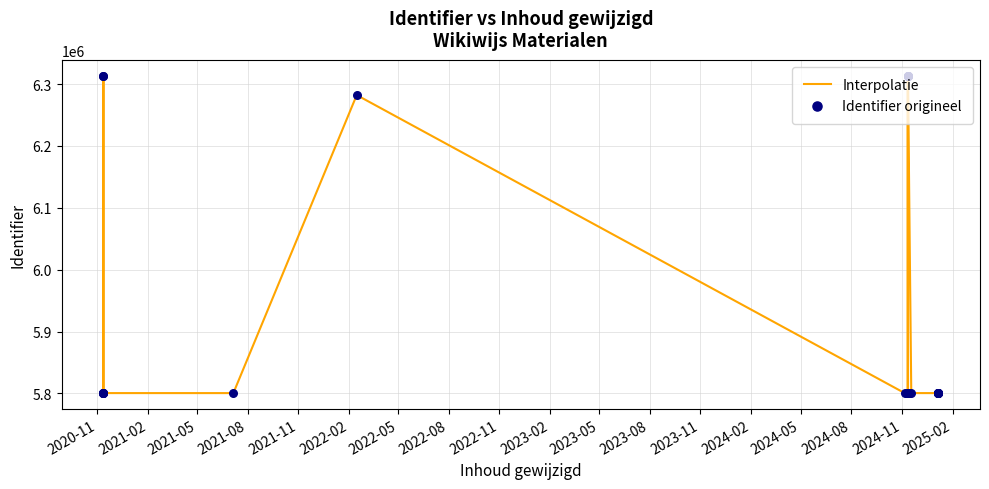

Which series reaches the minimum Y coordinate?

Interpolatie